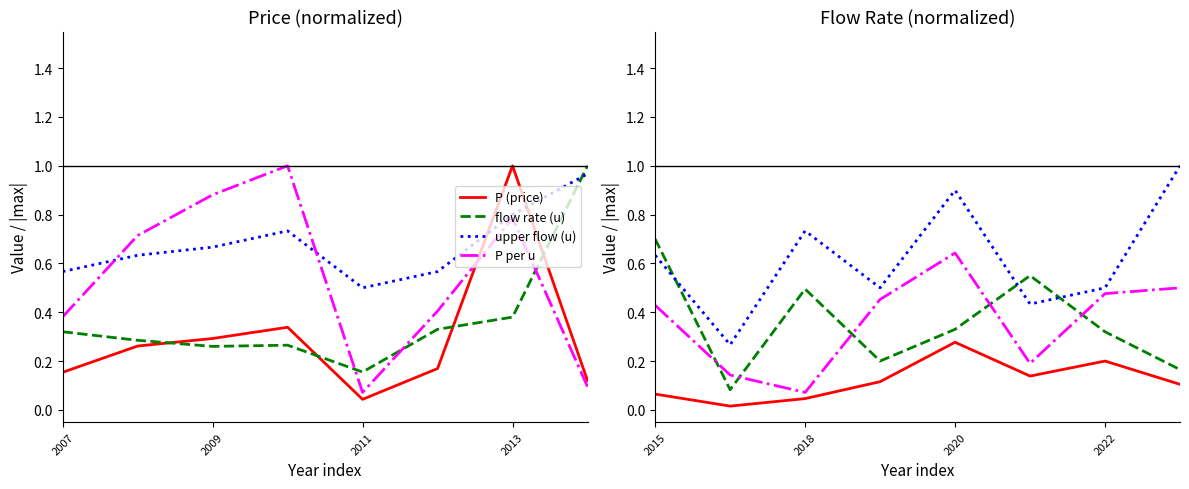

Reading right to left, what are all the values shown in this chart?

P (price): 0.1	0.2	0.1	0.3	0.1	0.0	0.0	0.1
flow rate (u): 0.2	0.3	0.6	0.3	0.2	0.5	0.1	0.7
upper flow (u): 1.0	0.5	0.4	0.9	0.5	0.7	0.3	0.6
P per u: 0.5	0.5	0.2	0.6	0.5	0.1	0.1	0.4